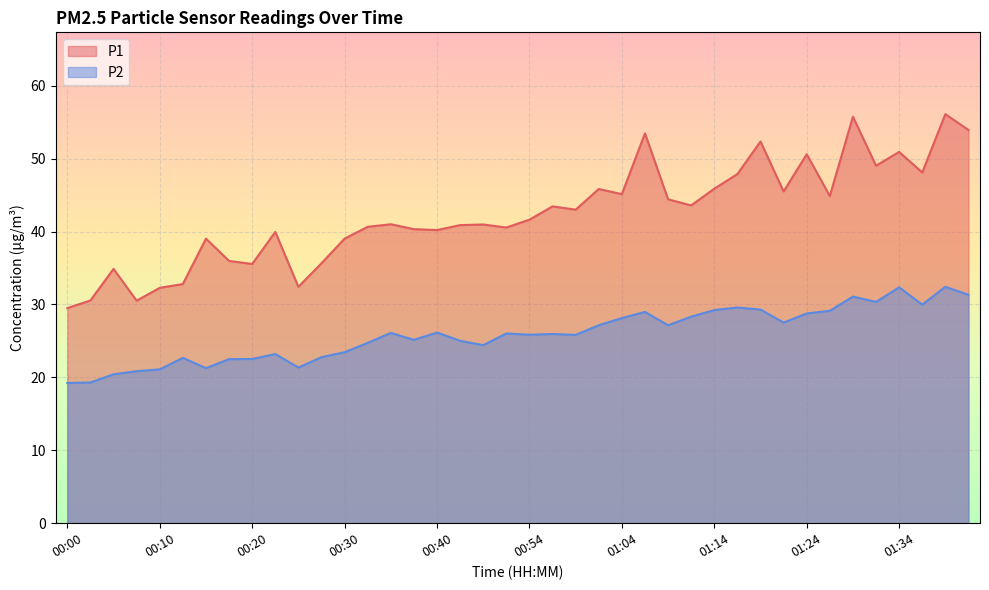

What is the difference between the P1 values at 00:15 and 00:35?

2.0